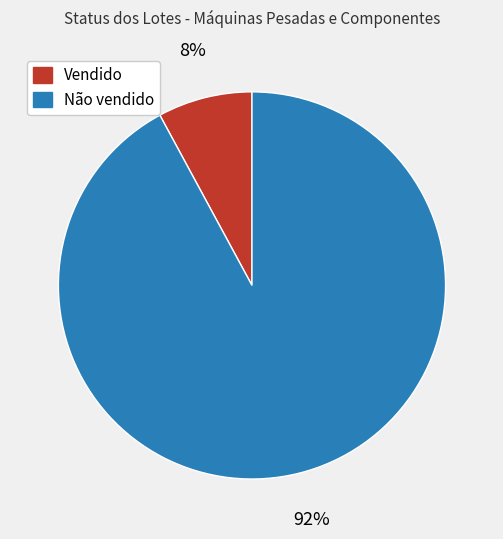

Which slice is the largest?

Não vendido